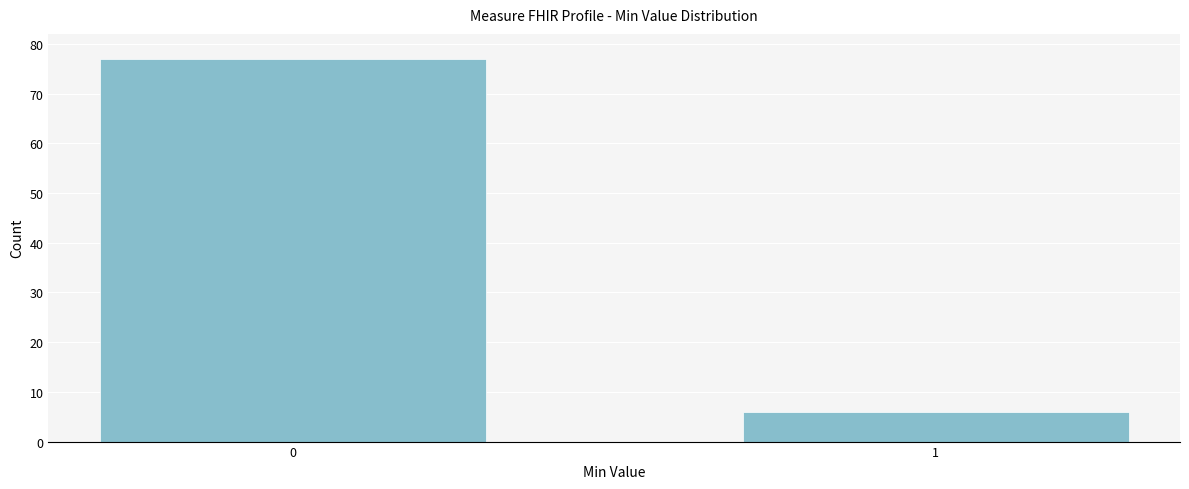

Reading left to right, what are all the values shown in this chart?

0=77	1=6